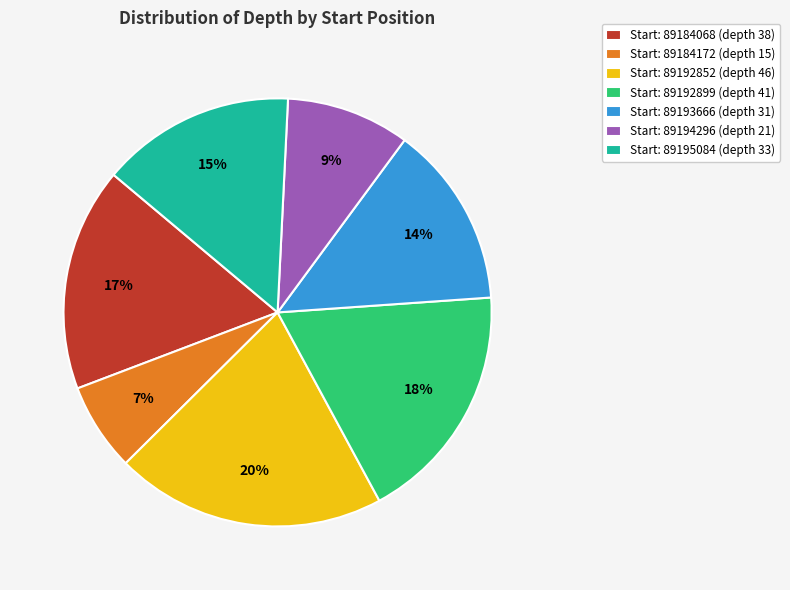

Is the sum of Start: 89192899 (depth 41) and Start: 89192852 (depth 46) greater than half?

No